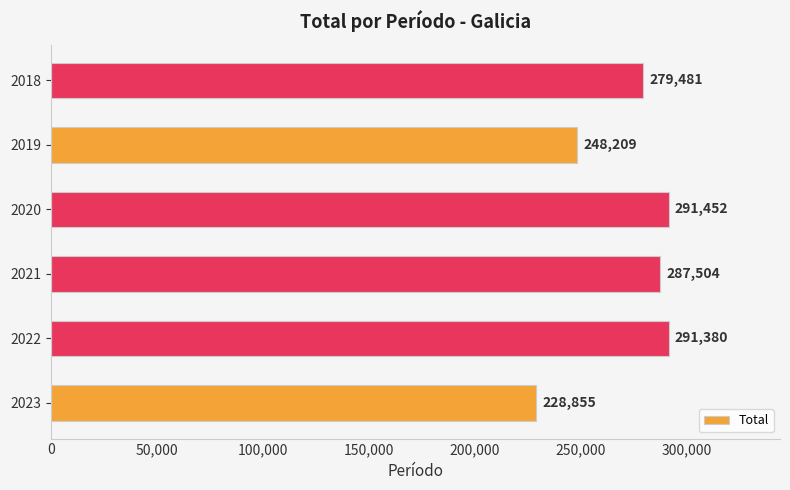

The value at 2021 is 176994. True or false?

False